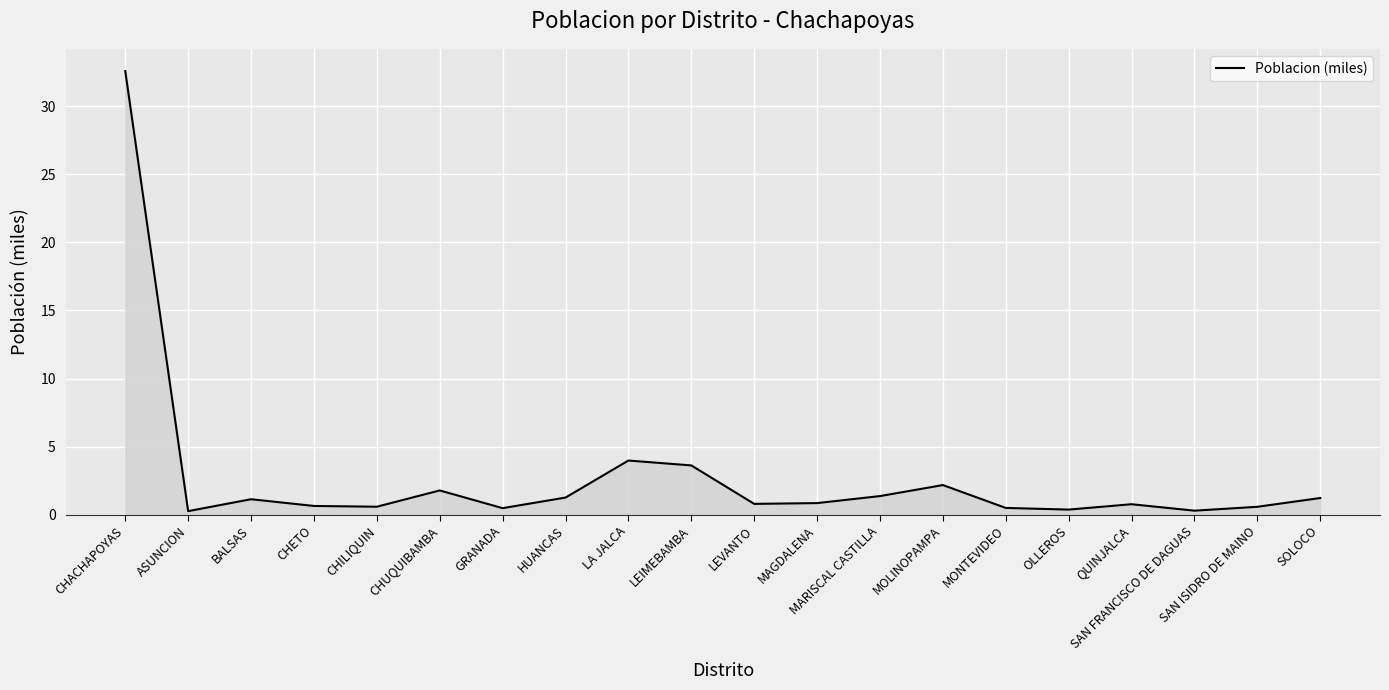

Count the number of data series in this chart.

1